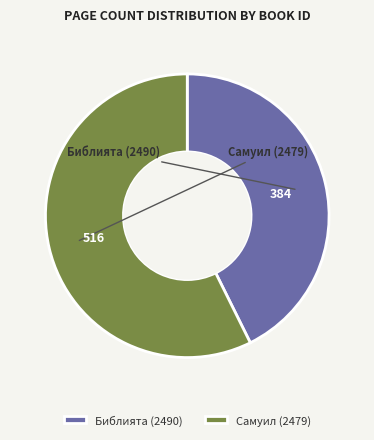

What portion of the pie excludes Самуил (2479)?

42.7%